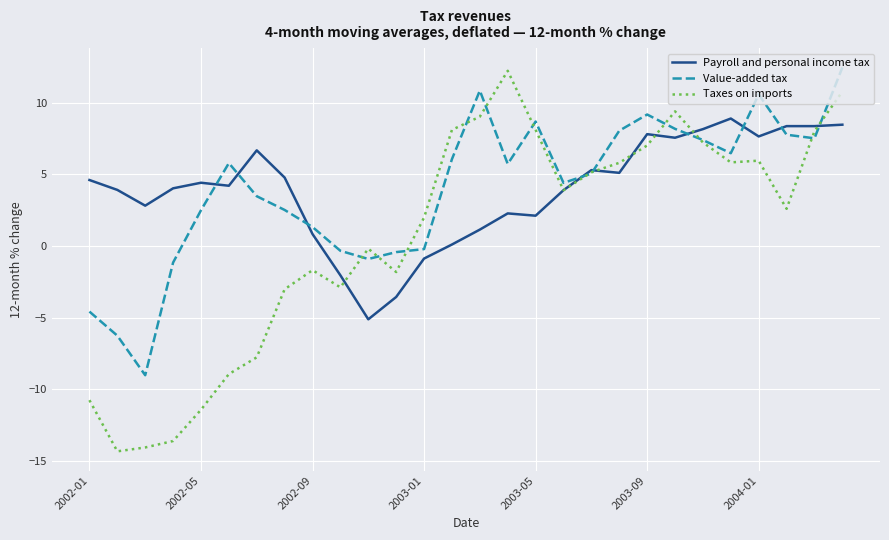

How many negative values does the Taxes on imports series have?

12